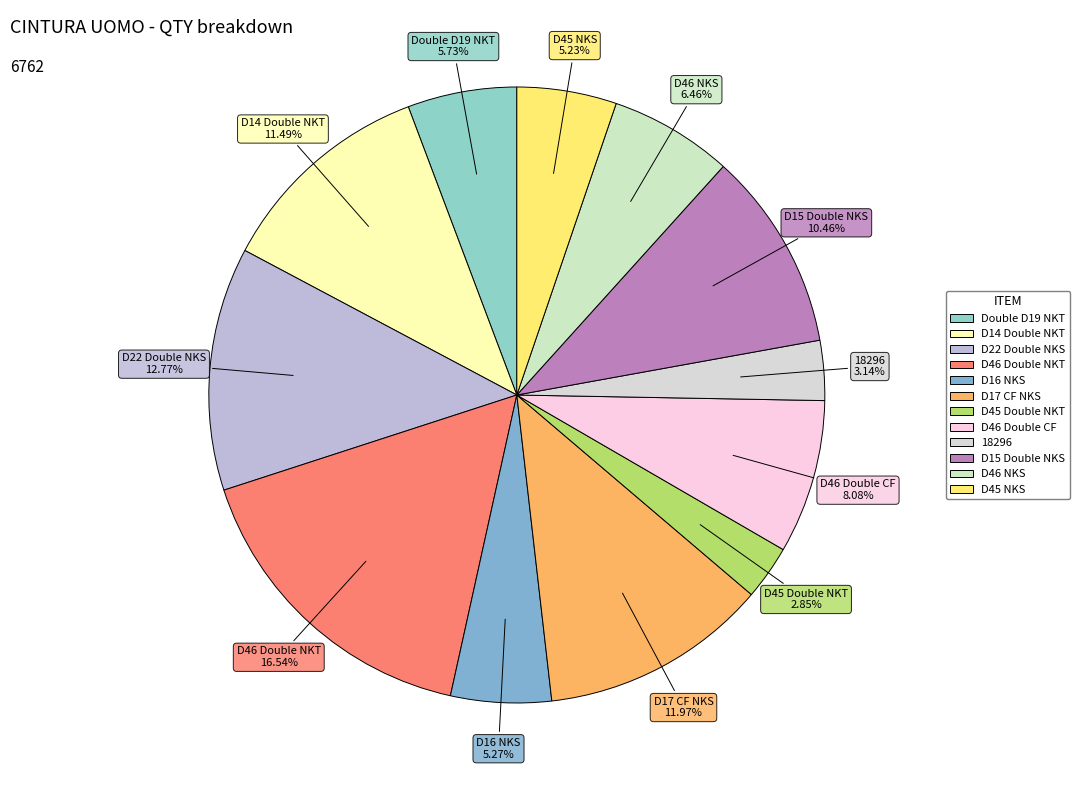

To the nearest percent, what is the difference between the D45 Double NKT and D46 NKS slice percentages?

4%